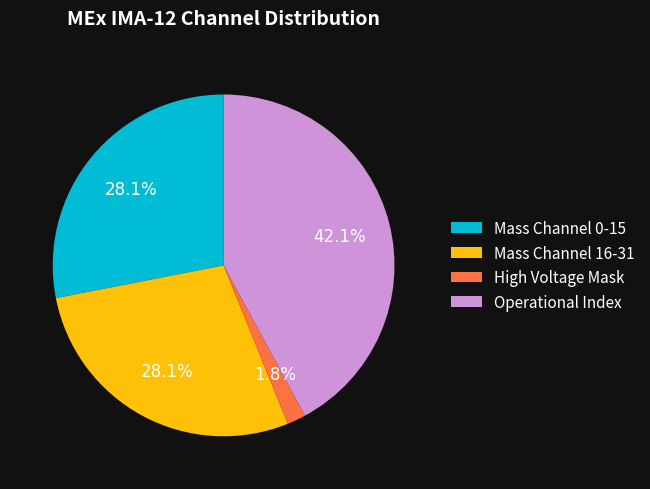

To the nearest percent, what is the difference between the largest and smallest slice percentages?

40%